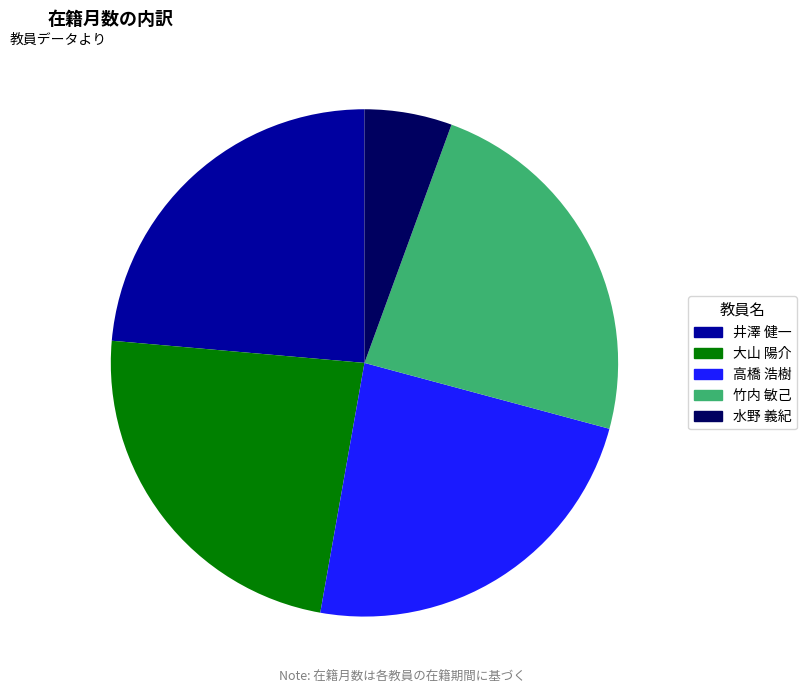

What is the smallest slice in the pie chart?

水野 義紀